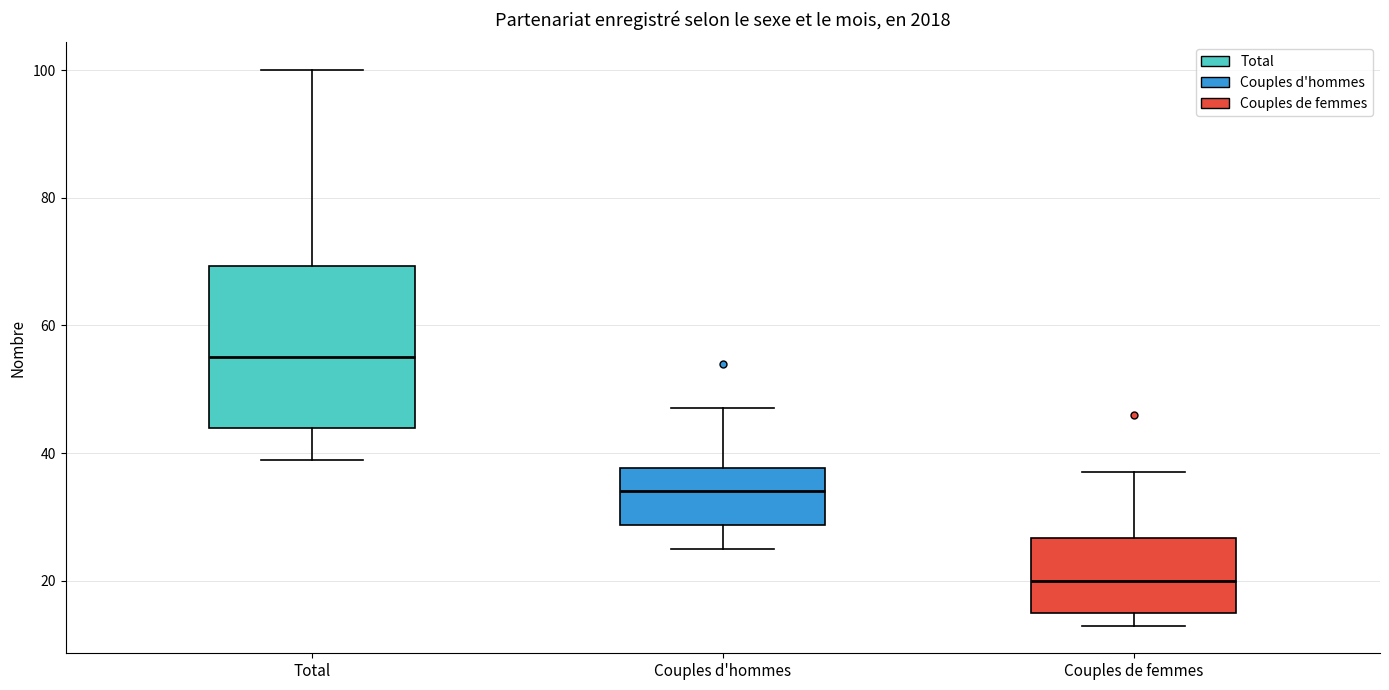

Where does the median line of the box for Couples d'hommes sit on the y-axis? The values are not printed on the chart, so give them approximately, as read against the axis.

34